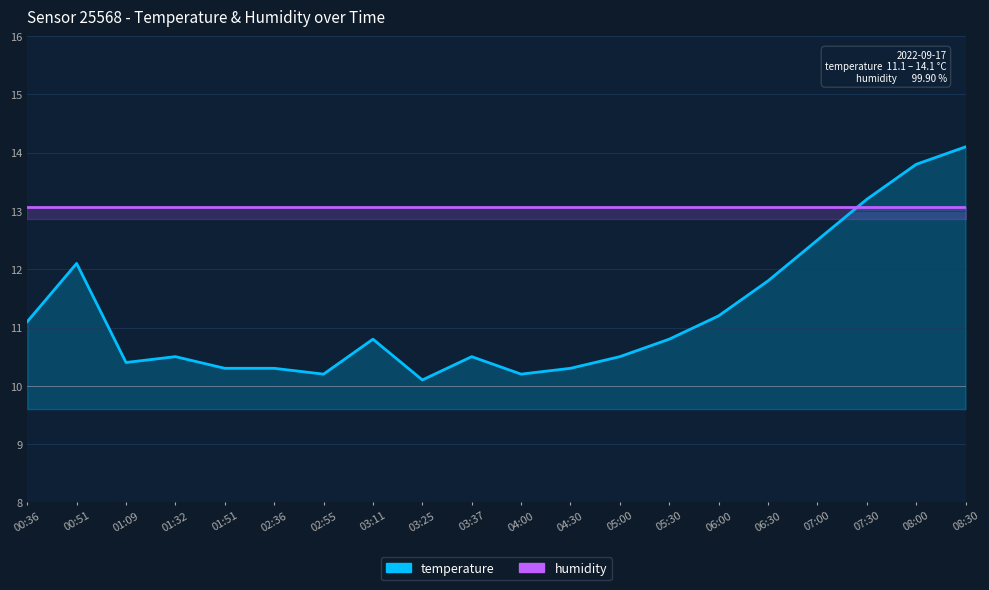

Reading left to right, transcribe all the data shown in this chart.

temperature: 11.1	12.1	10.4	10.5	10.3	10.3	10.2	10.8	10.1	10.5	10.2	10.3	10.5	10.8	11.2	11.8	12.5	13.2	13.8	14.1
humidity: 13.1	13.1	13.1	13.1	13.1	13.1	13.1	13.1	13.1	13.1	13.1	13.1	13.1	13.1	13.1	13.1	13.1	13.1	13.1	13.1